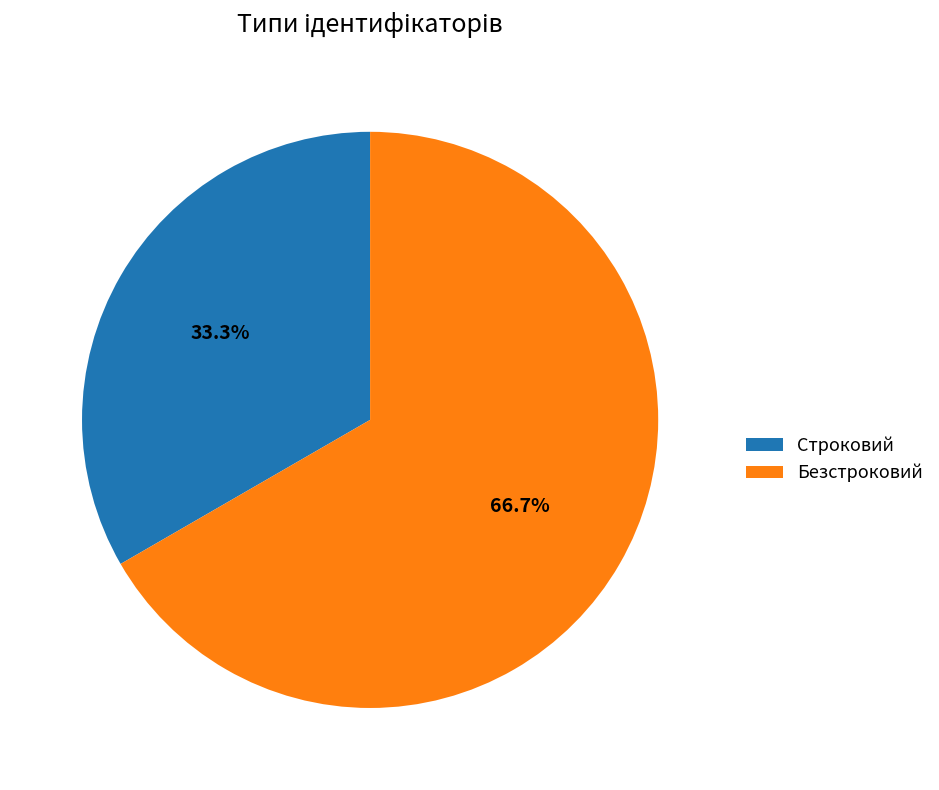

What portion of the pie excludes Безстроковий?

33.3%